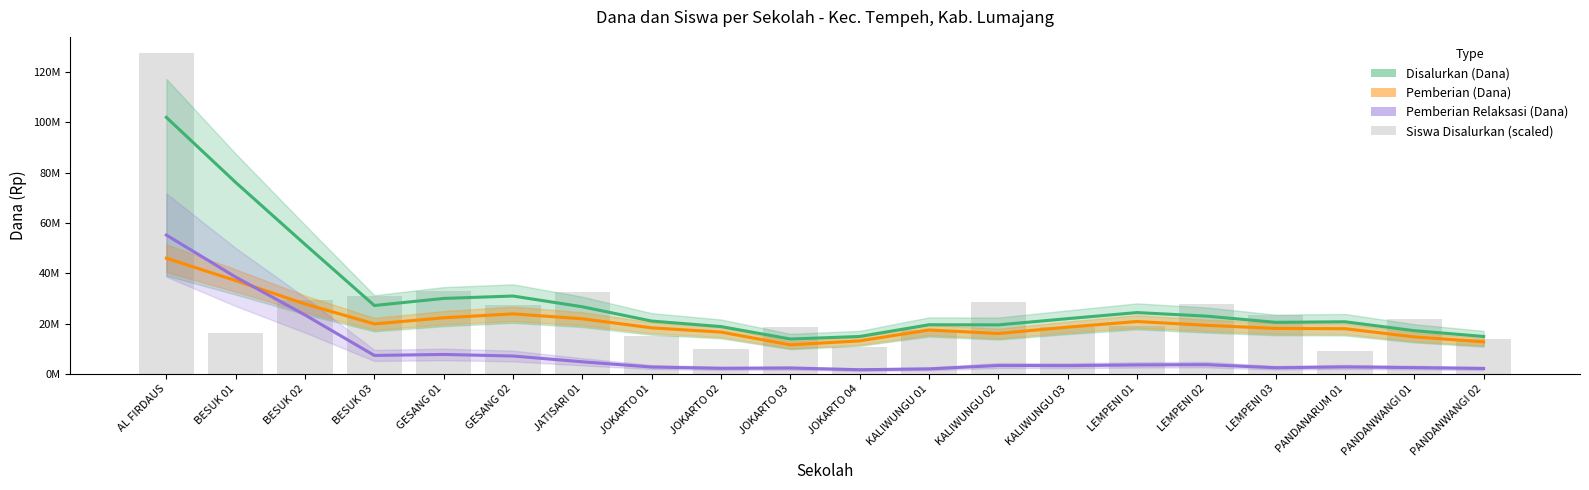

What is the label of the 5th bar from the left?

GESANG 01